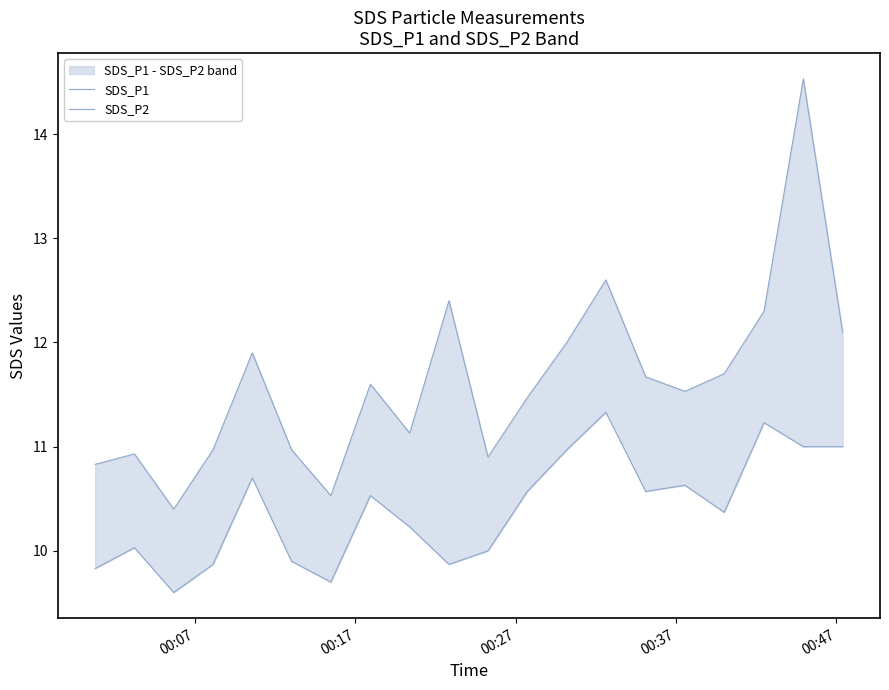

In SDS_P1, how many points are higher than both neighbors (excluding endpoints)?

6